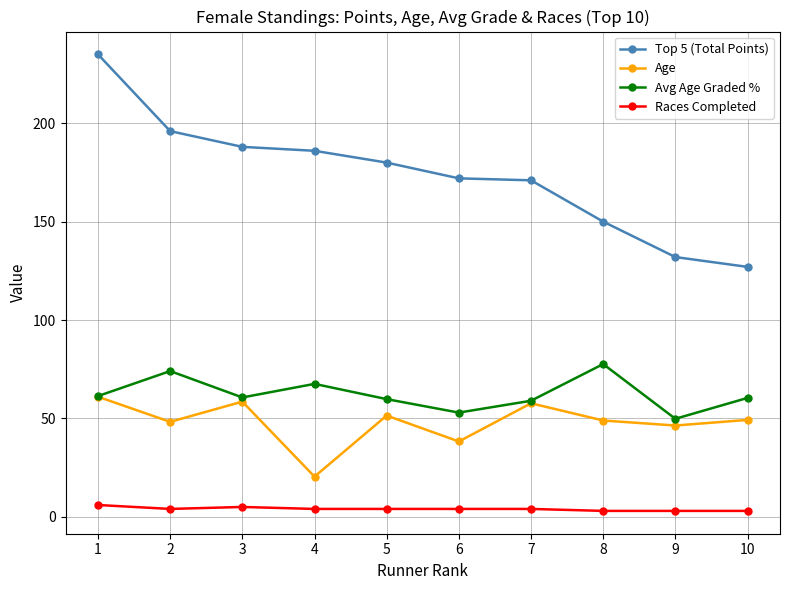

Which series has the widest spread of values?

Top 5 (Total Points)